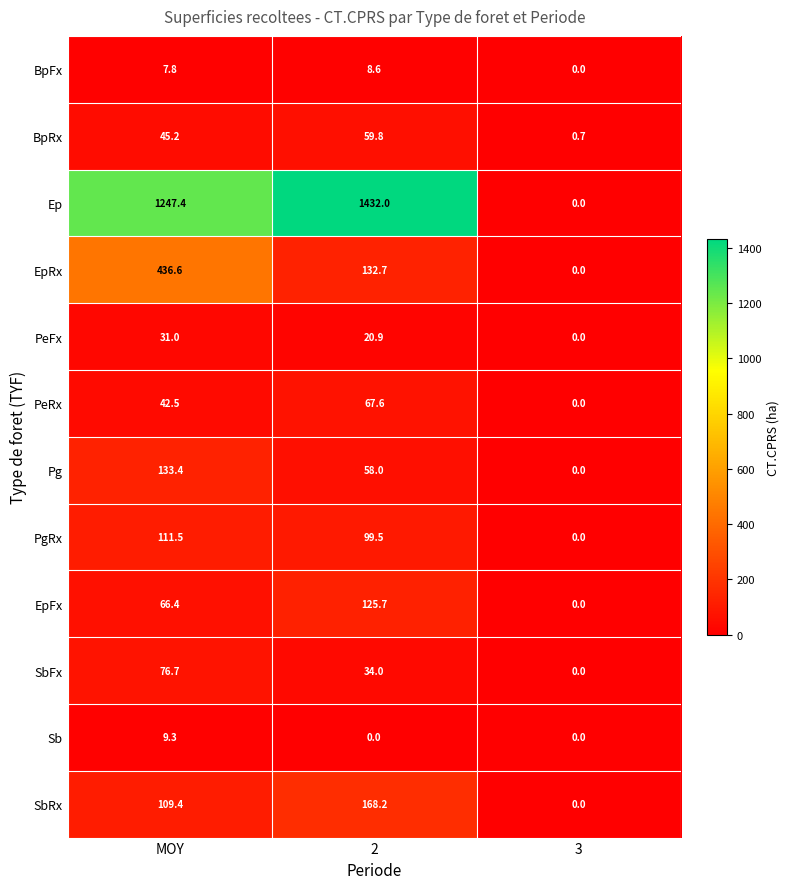

At which label is PeRx closest to 33?

MOY